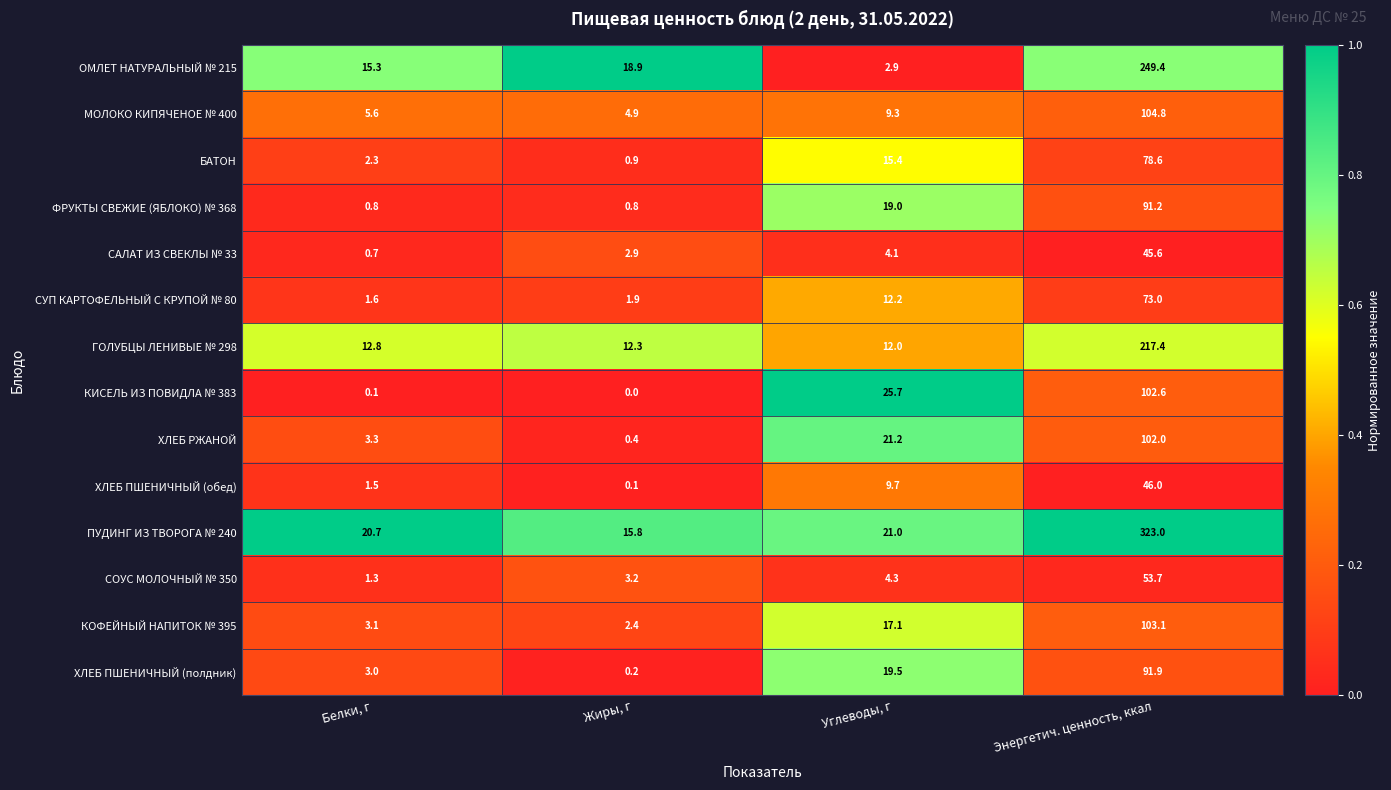

Which series changed the most between Белки, г and Жиры, г?

ПУДИНГ ИЗ ТВОРОГА № 240